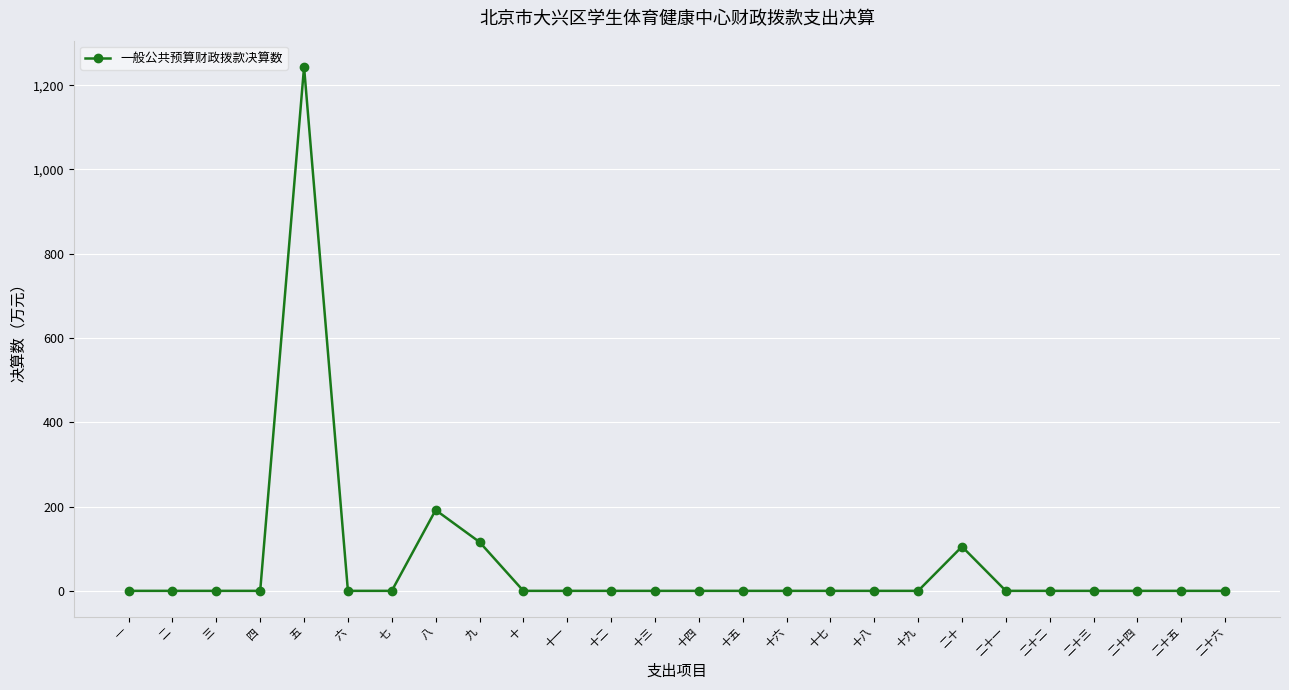

Reading left to right, list all the values displayed in this chart.

一=0.0	二=0.0	三=0.0	四=0.0	五=1243.5	六=0.0	七=0.0	八=191.8	九=115.9	十=0.0	十一=0.0	十二=0.0	十三=0.0	十四=0.0	十五=0.0	十六=0.0	十七=0.0	十八=0.0	十九=0.0	二十=105.0	二十一=0.0	二十二=0.0	二十三=0.0	二十四=0.0	二十五=0.0	二十六=0.0